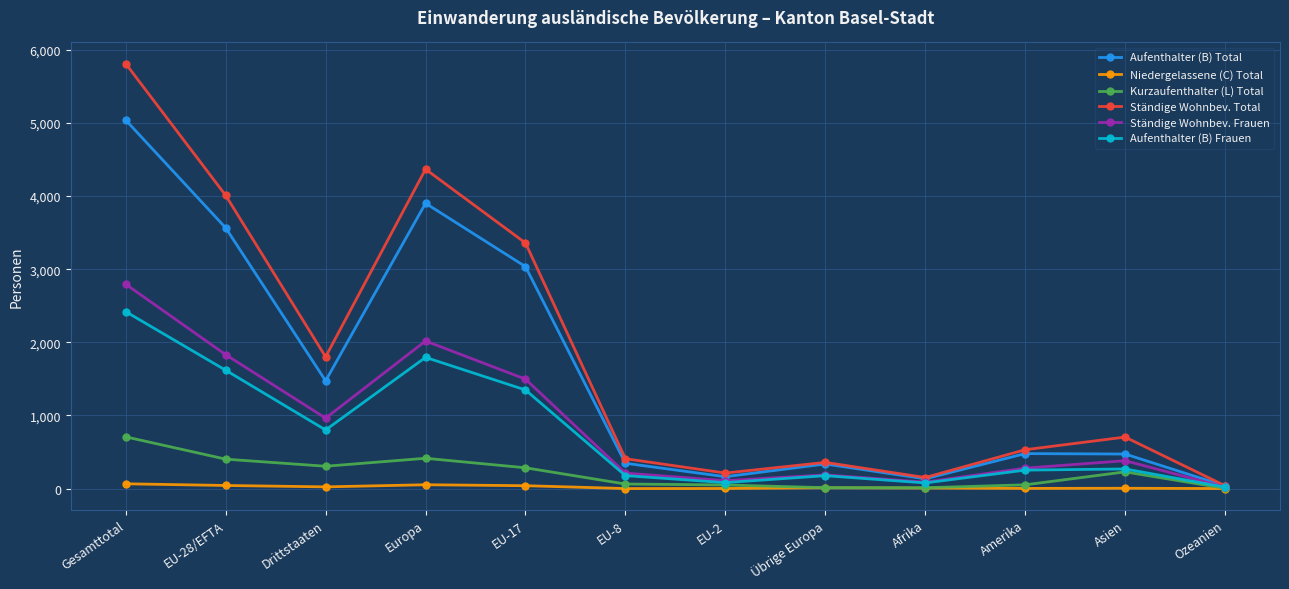

List the series in order of their peak value, highest first.

Ständige Wohnbev. Total, Aufenthalter (B) Total, Ständige Wohnbev. Frauen, Aufenthalter (B) Frauen, Kurzaufenthalter (L) Total, Niedergelassene (C) Total